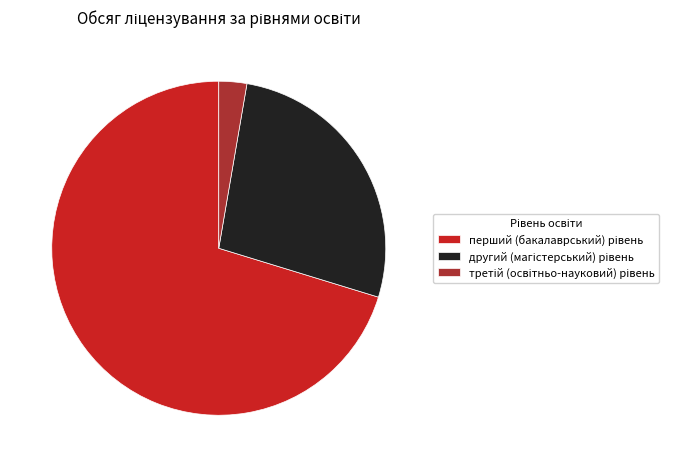

Is there a majority slice in this chart?

Yes